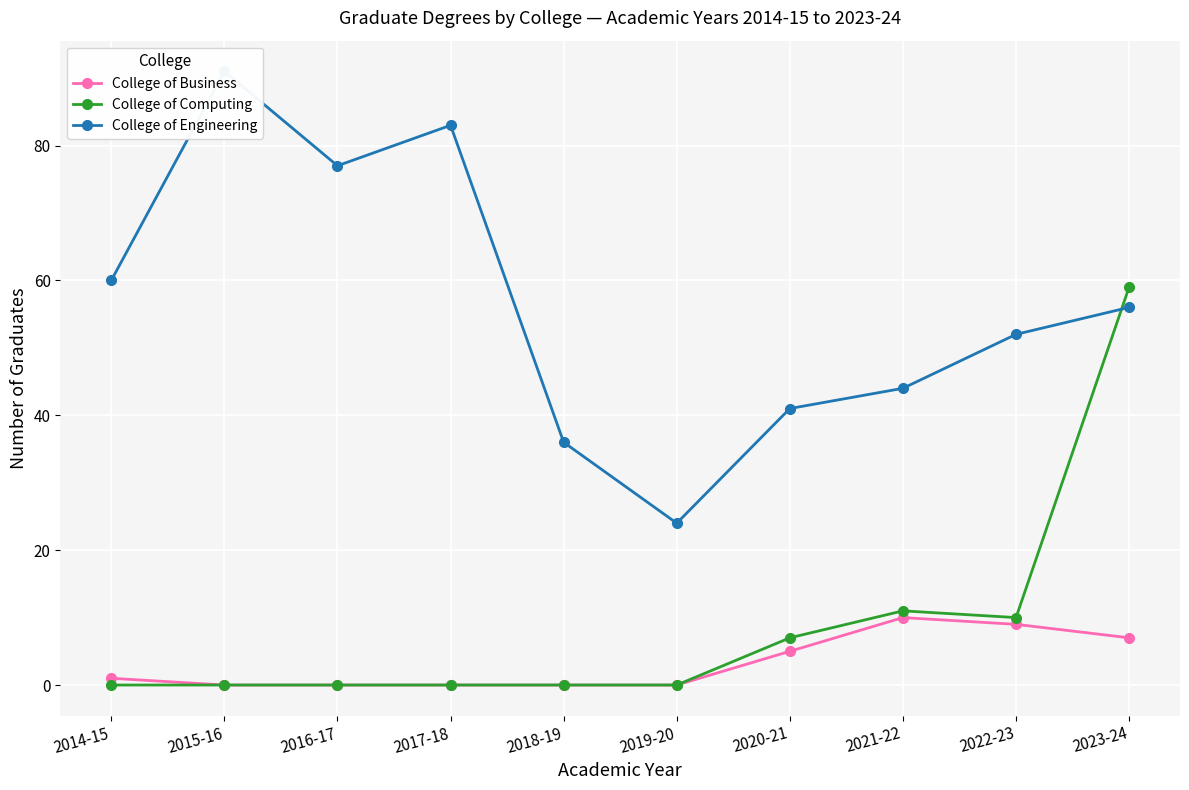

Between 2021-22 and 2023-24, which is larger?

2021-22